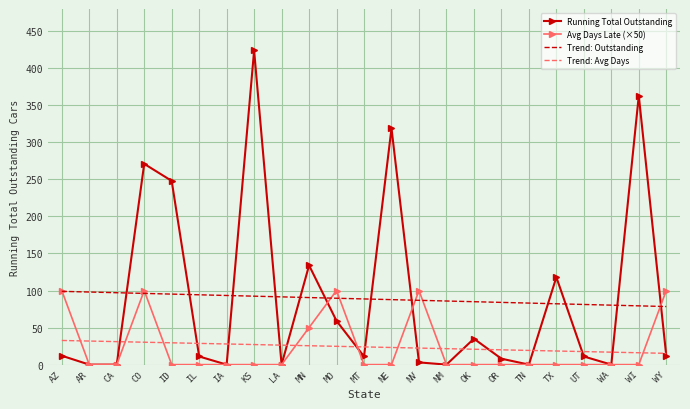

How many times do Running Total Outstanding and Trend: Outstanding cross each other?

12